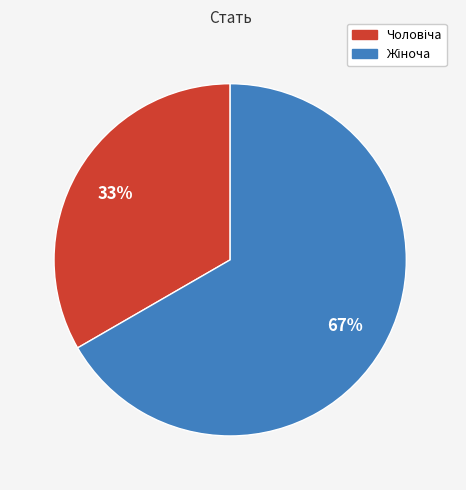

To the nearest percent, what is the average slice percentage?

50%